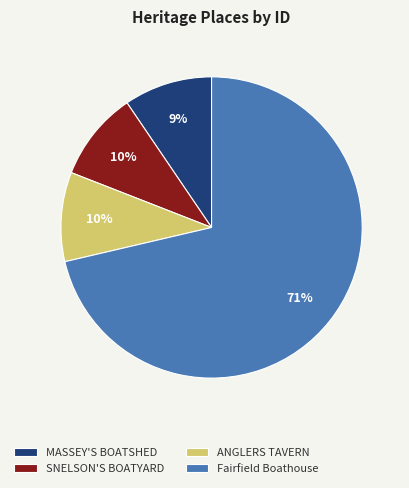

Which category accounts for the majority?

Fairfield Boathouse